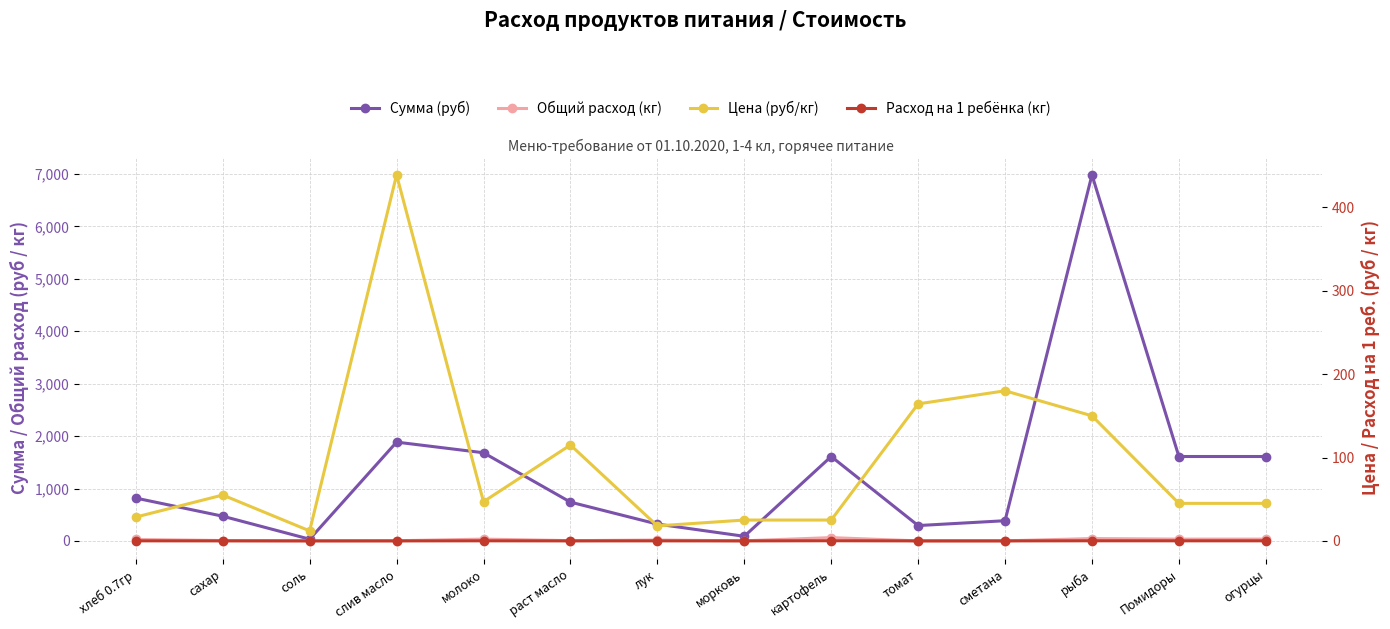

In Сумма (руб), how many points are lower than both neighbors (excluding endpoints)?

3